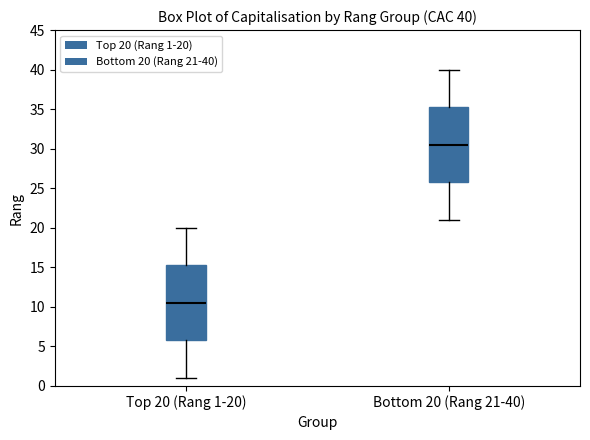

Which box's median line is the highest?

Bottom 20 (Rang 21-40)